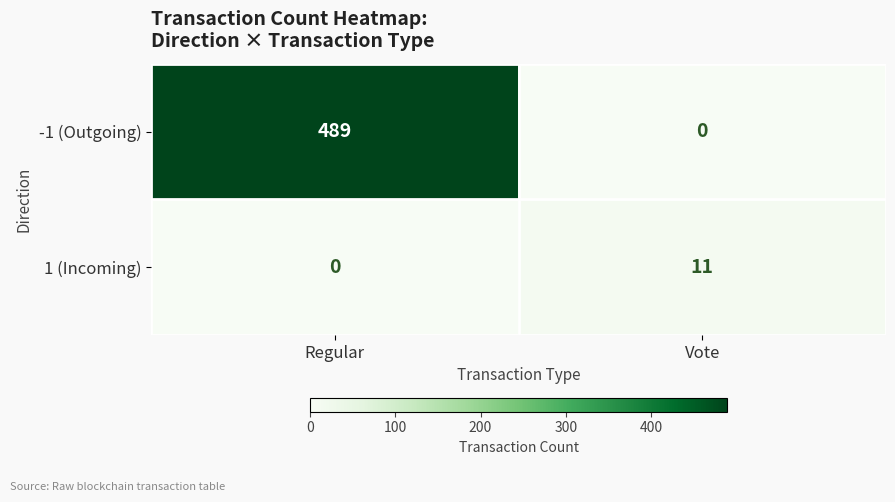

How many categories are shown in the chart?

2